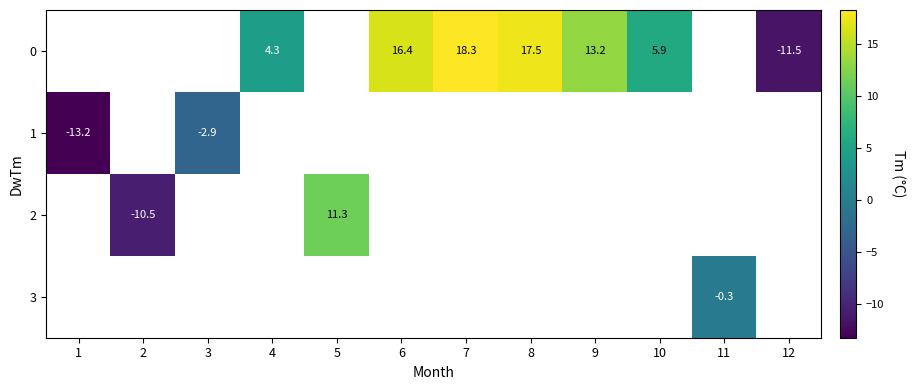

At which label is 1 closest to -8?

3